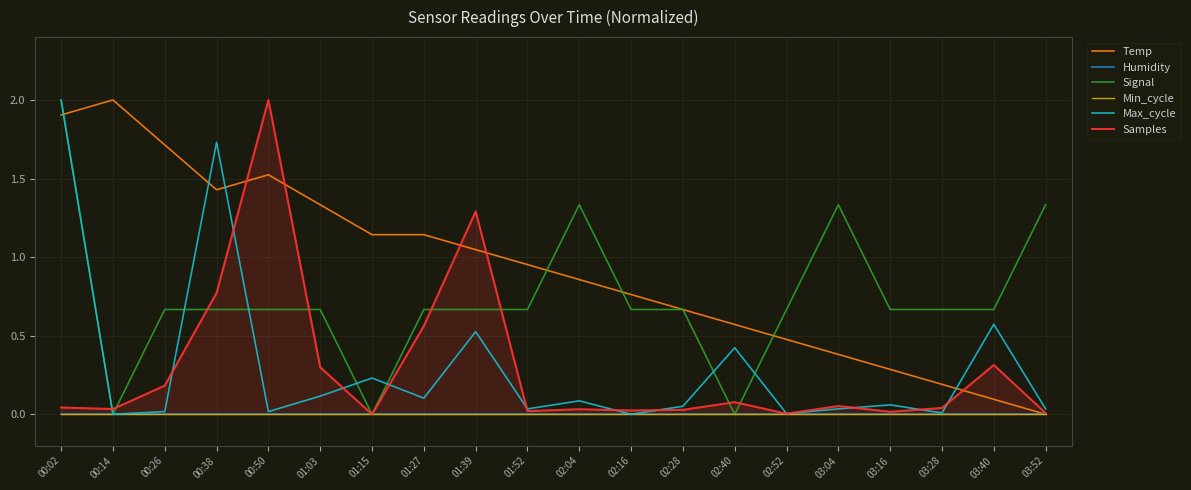

Which series has the largest range (max minus min)?

Temp